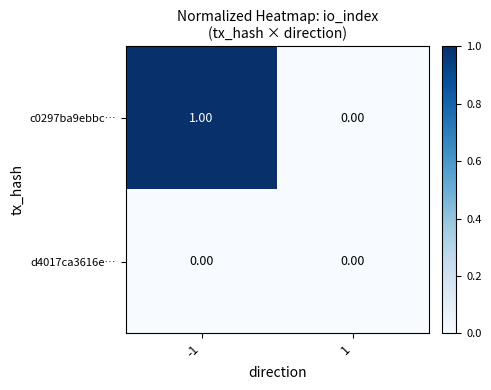

Which series has the largest total across all categories?

c0297ba9ebbc…